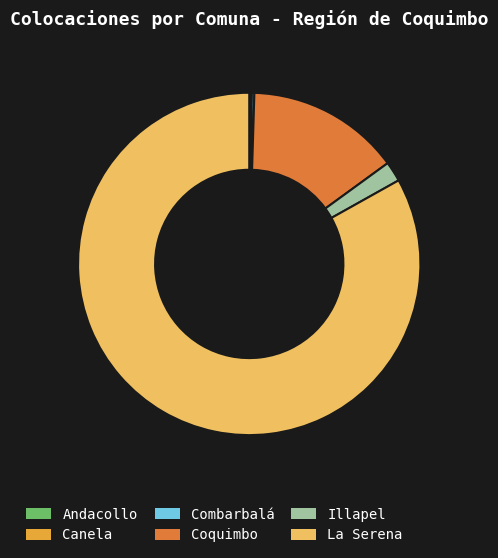

The Illapel slice represents 14% of the pie. True or false?

False